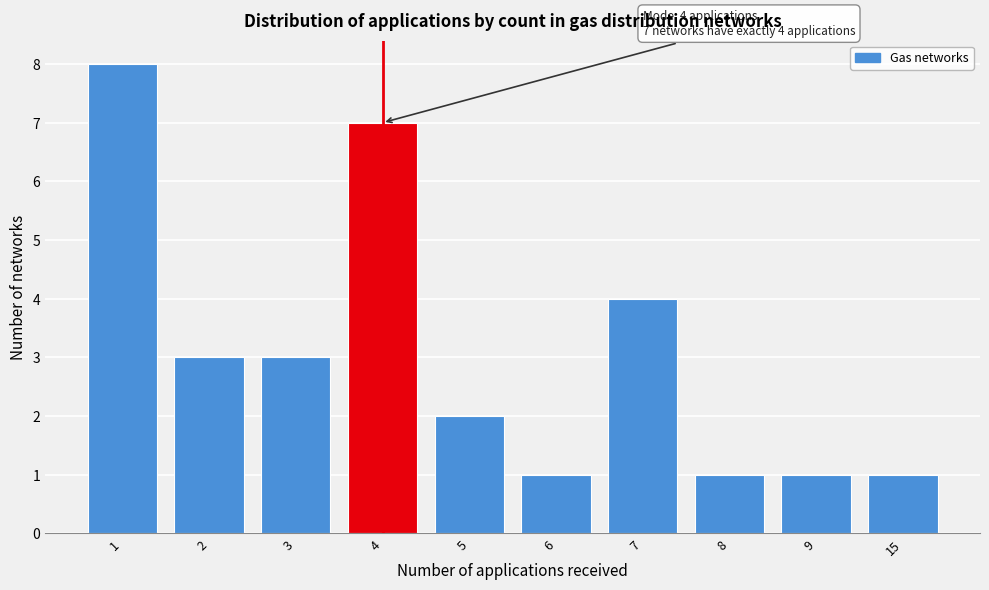

Reading right to left, what are all the values shown in this chart?

1	1	1	4	1	2	7	3	3	8